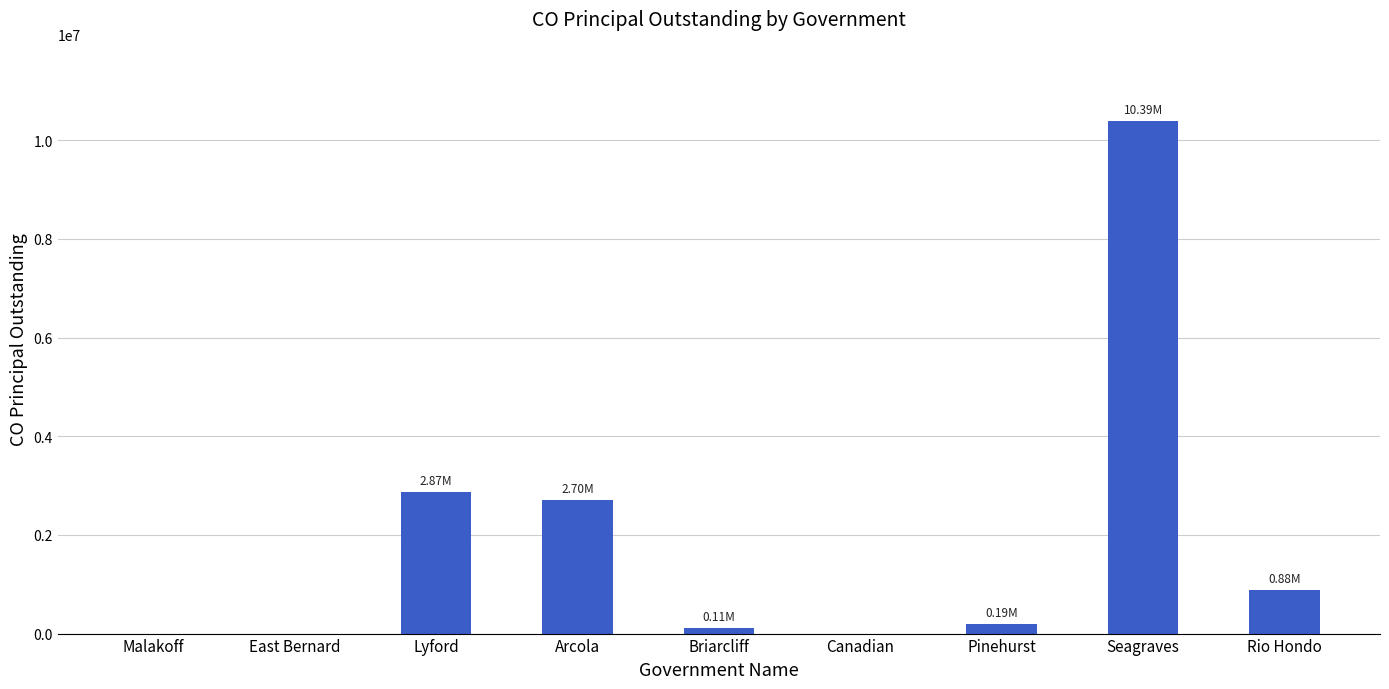

At which category does the chart reach its peak across all series?

Seagraves